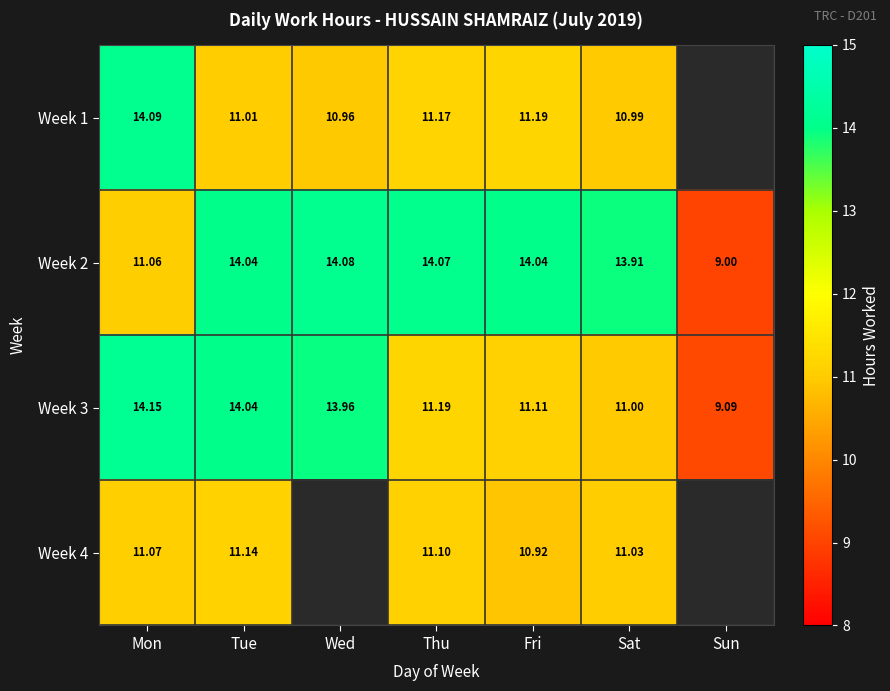

How many series are shown in this chart?

4